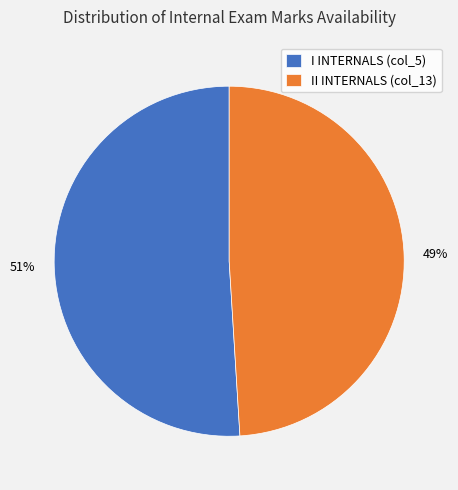

What is the largest slice in the pie chart?

I INTERNALS